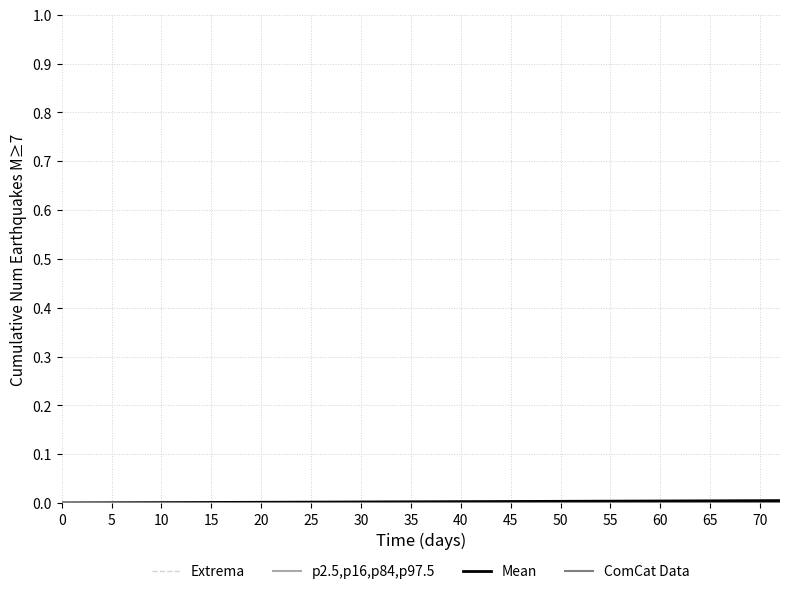

Is this an area chart (filled region under the line)?

No